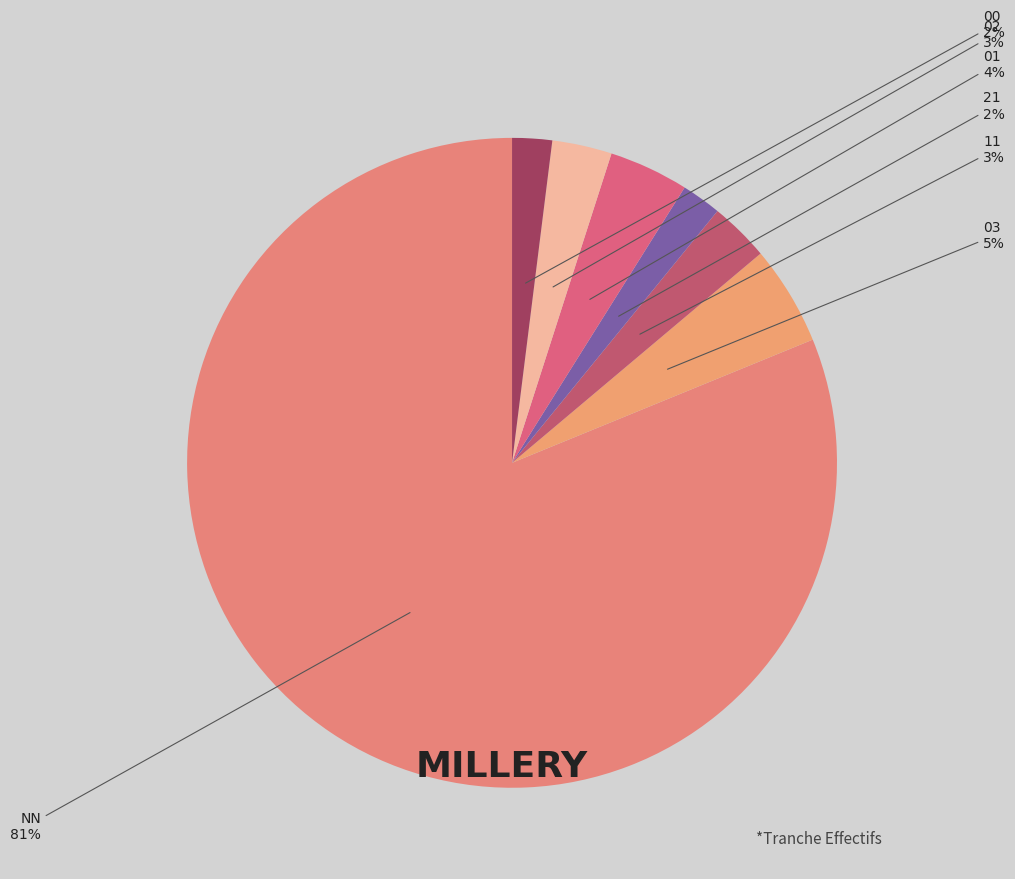

Is it true that 02 is 3% of the pie?

True